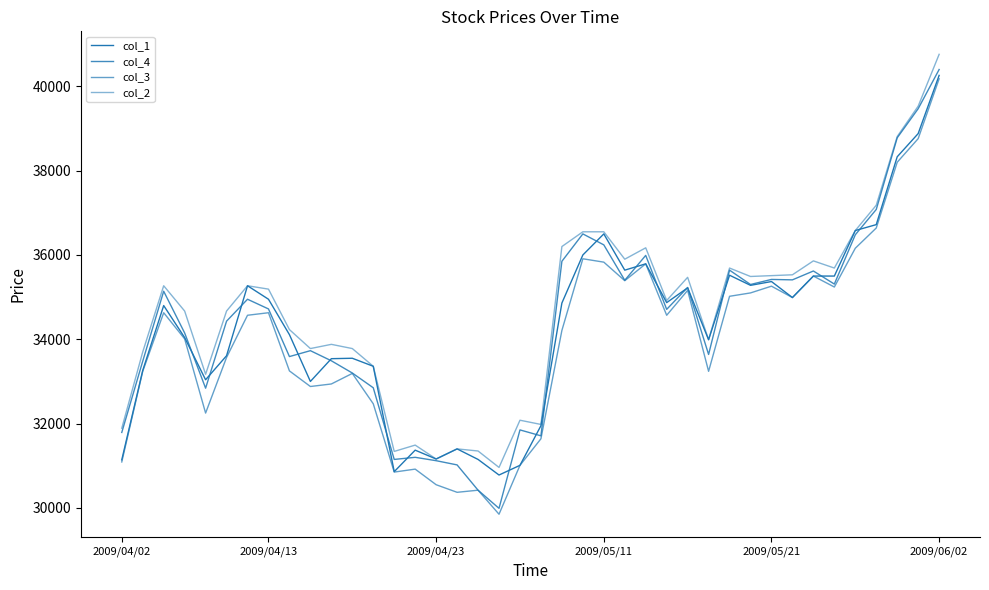

How many lines are shown in the chart?

4